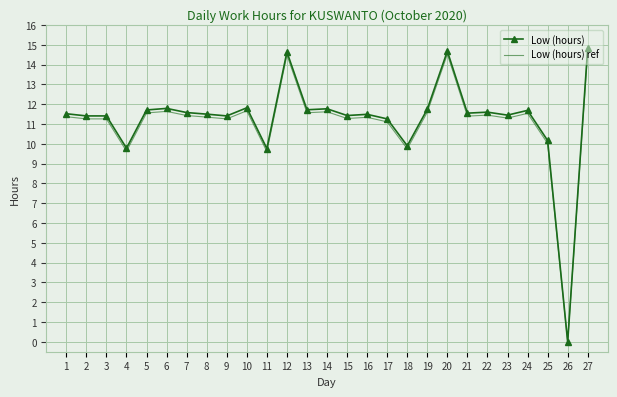

What is the difference between the maximum and minimum values in the Low (hours) series?

14.9